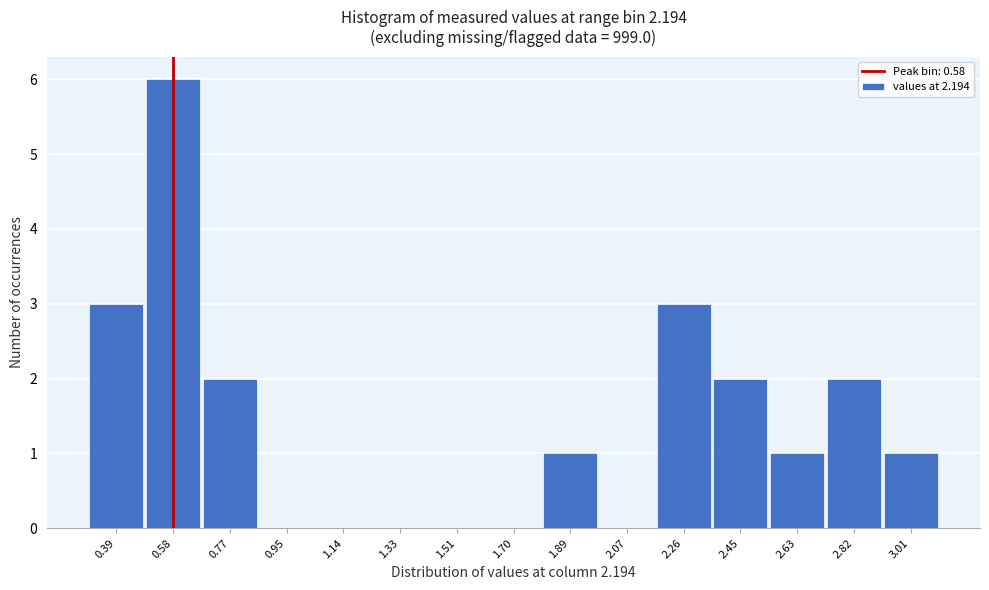

What is the height of the bar covering 0.68 to 0.86 on the x-axis? Neither the bar edges nor the heights are printed on the chart, so give them approximately, as read against the axes.

2